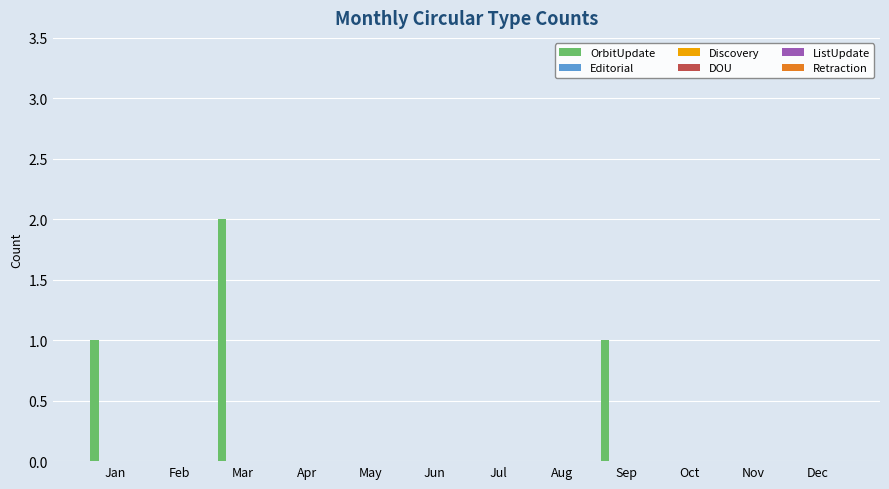

Count the number of data series in this chart.

1